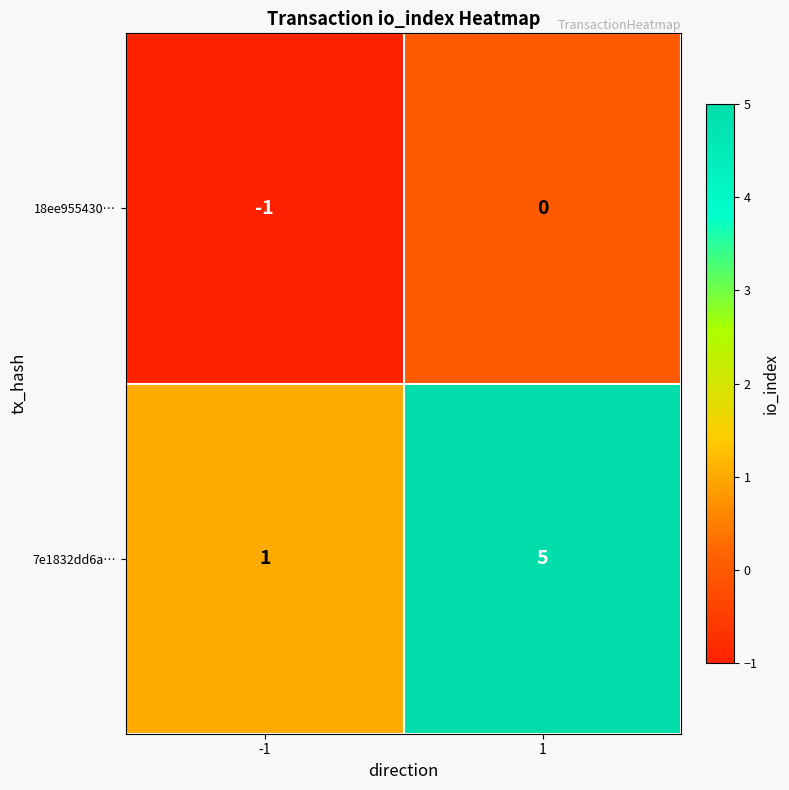

The value of 18ee955430… at -1 is -1. True or false?

True